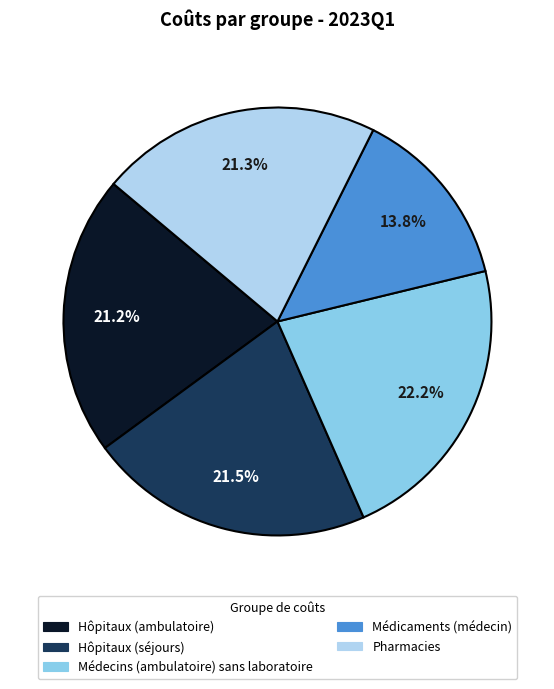

To the nearest percent, what percentage of the pie is Hôpitaux (ambulatoire)?

21%